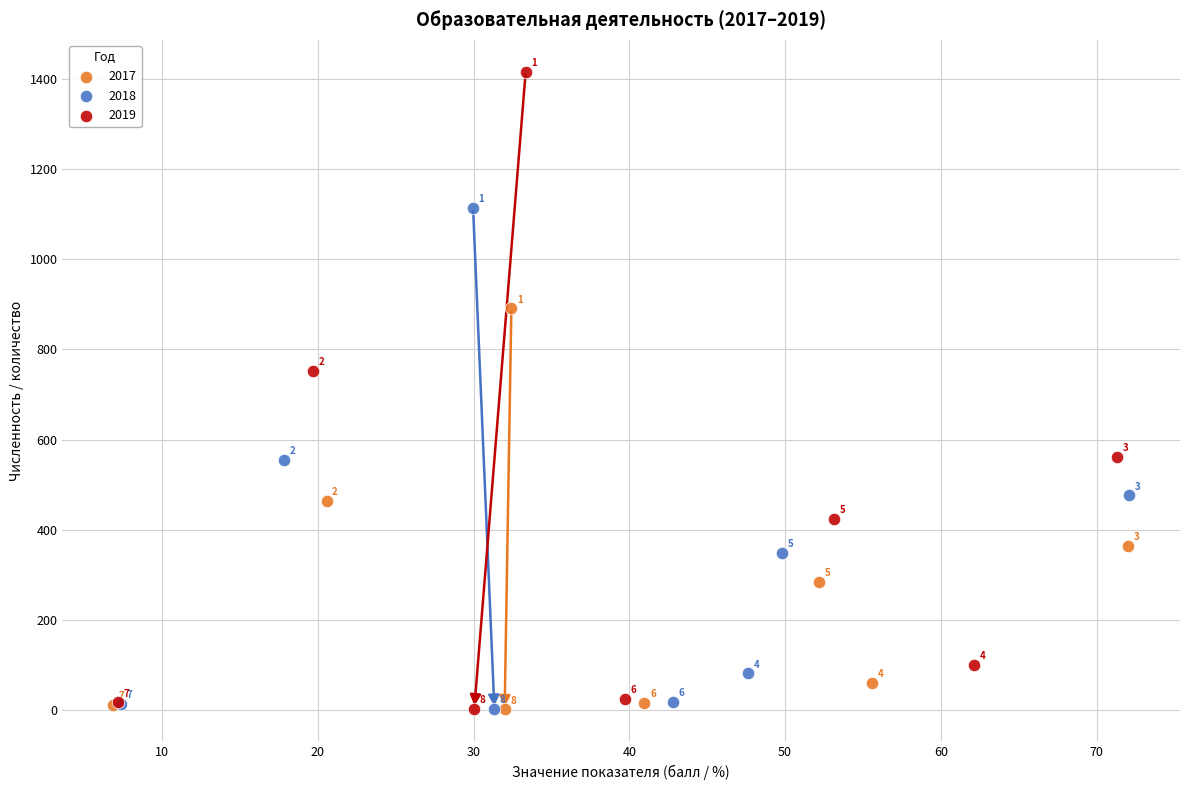

Which series has the widest spread of Y values?

2019